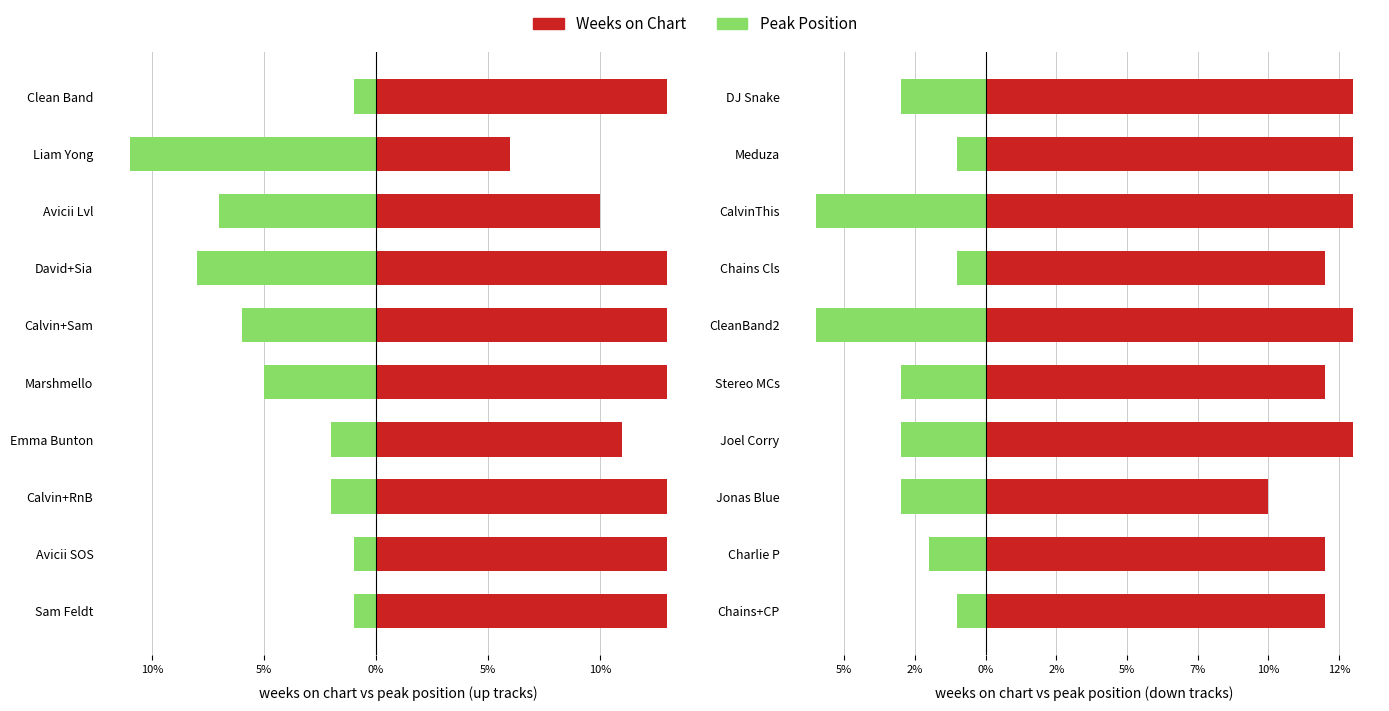

How many bars are there in each group?

2